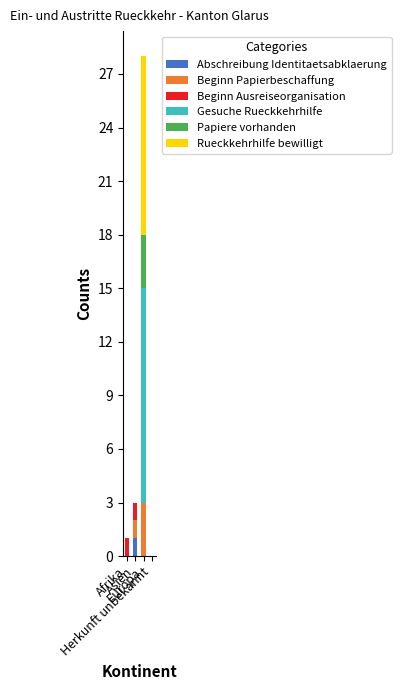

How many categories are shown in the chart?

4